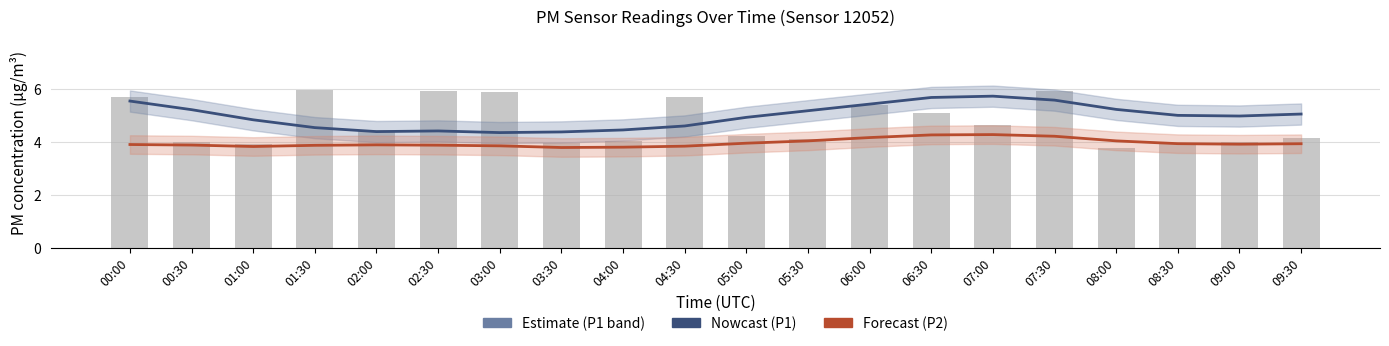

Rank the categories by P1 (Nowcast) value from highest to lowest.

07:00, 06:30, 07:30, 00:00, 06:00, 08:00, 00:30, 05:30, 09:30, 08:30, 09:00, 05:00, 01:00, 04:30, 01:30, 04:00, 02:30, 02:00, 03:30, 03:00